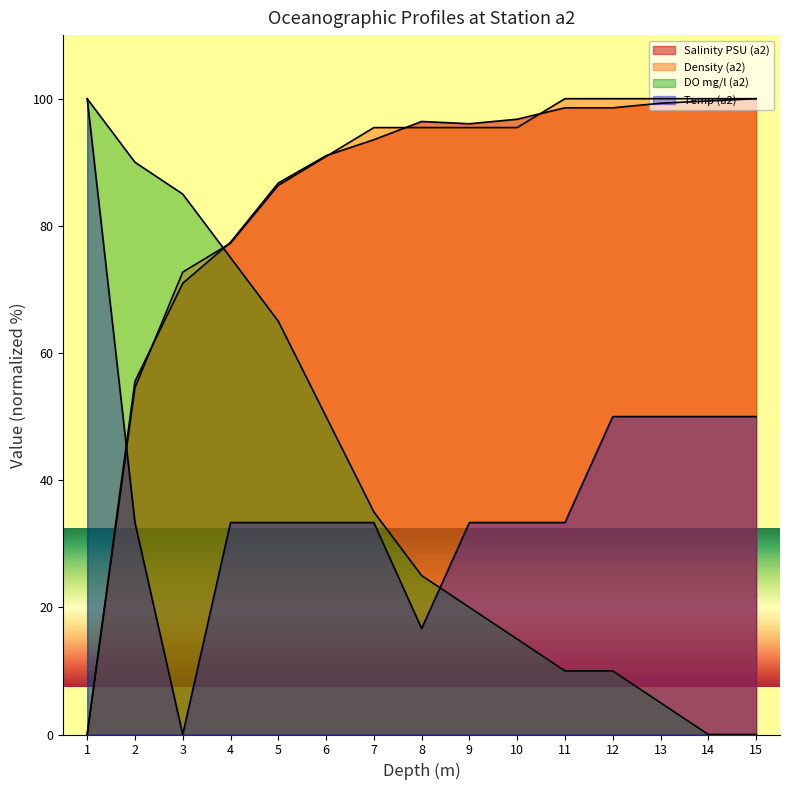

At 2, list the series in order from largest to smallest.

DO mg/l (a2), Salinity PSU (a2), Density (a2), Temp (a2)